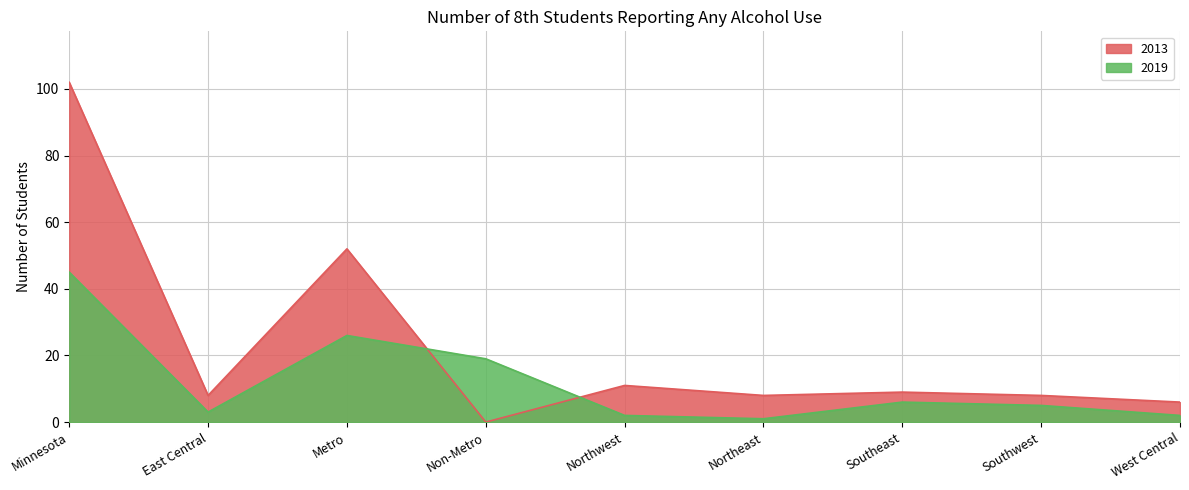

What is the label of the 5th point from the right?

Northwest